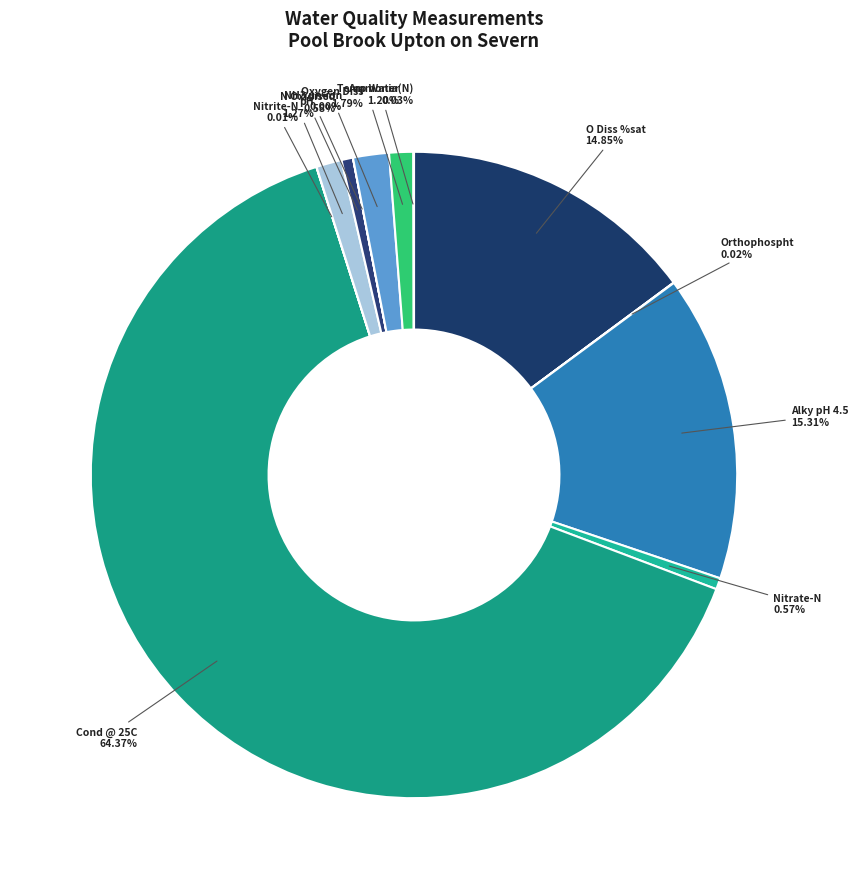

Between N Oxidised and Temp Water, which is larger?

Temp Water